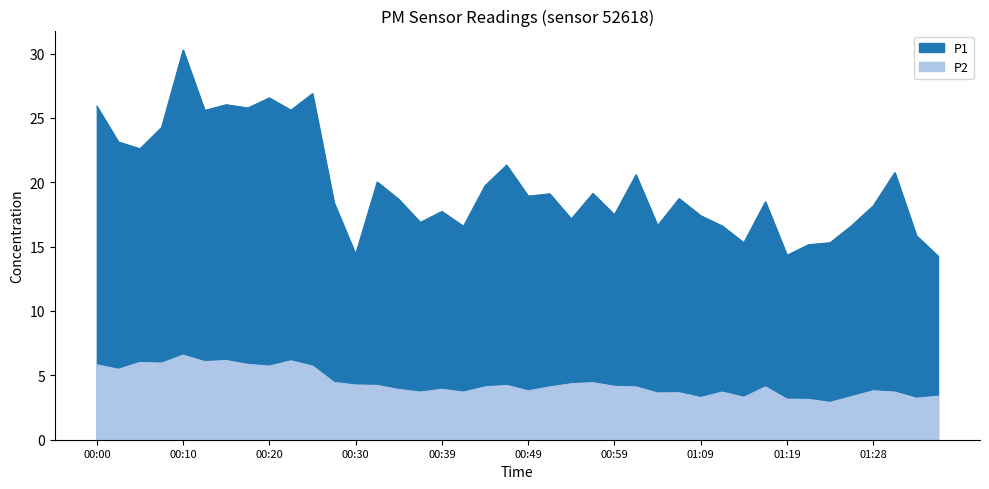

Count the number of categories in the chart.

40